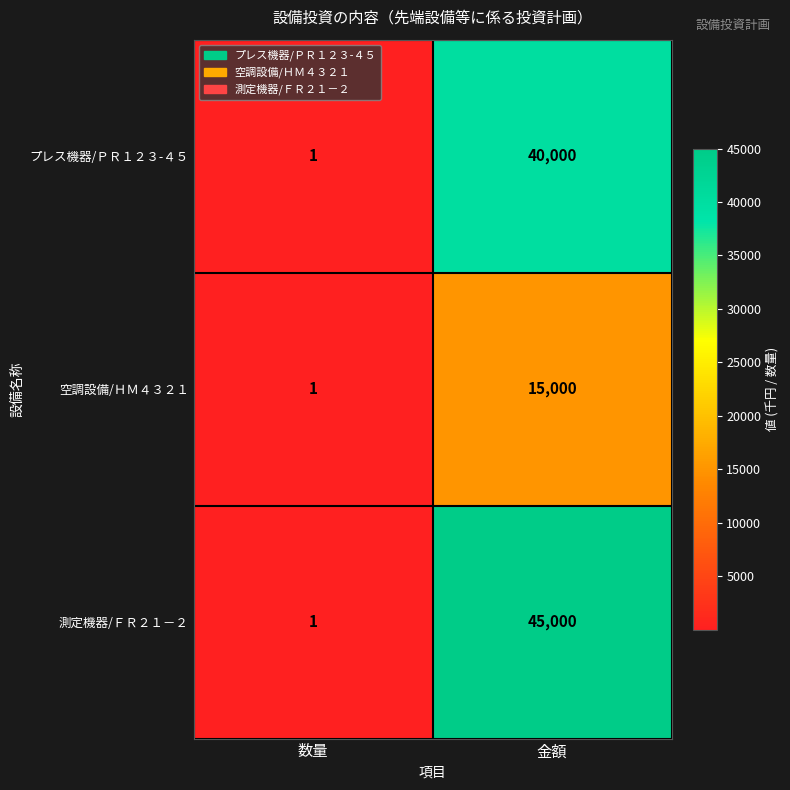

What is the spread (max minus min) of values at 金額?

30000